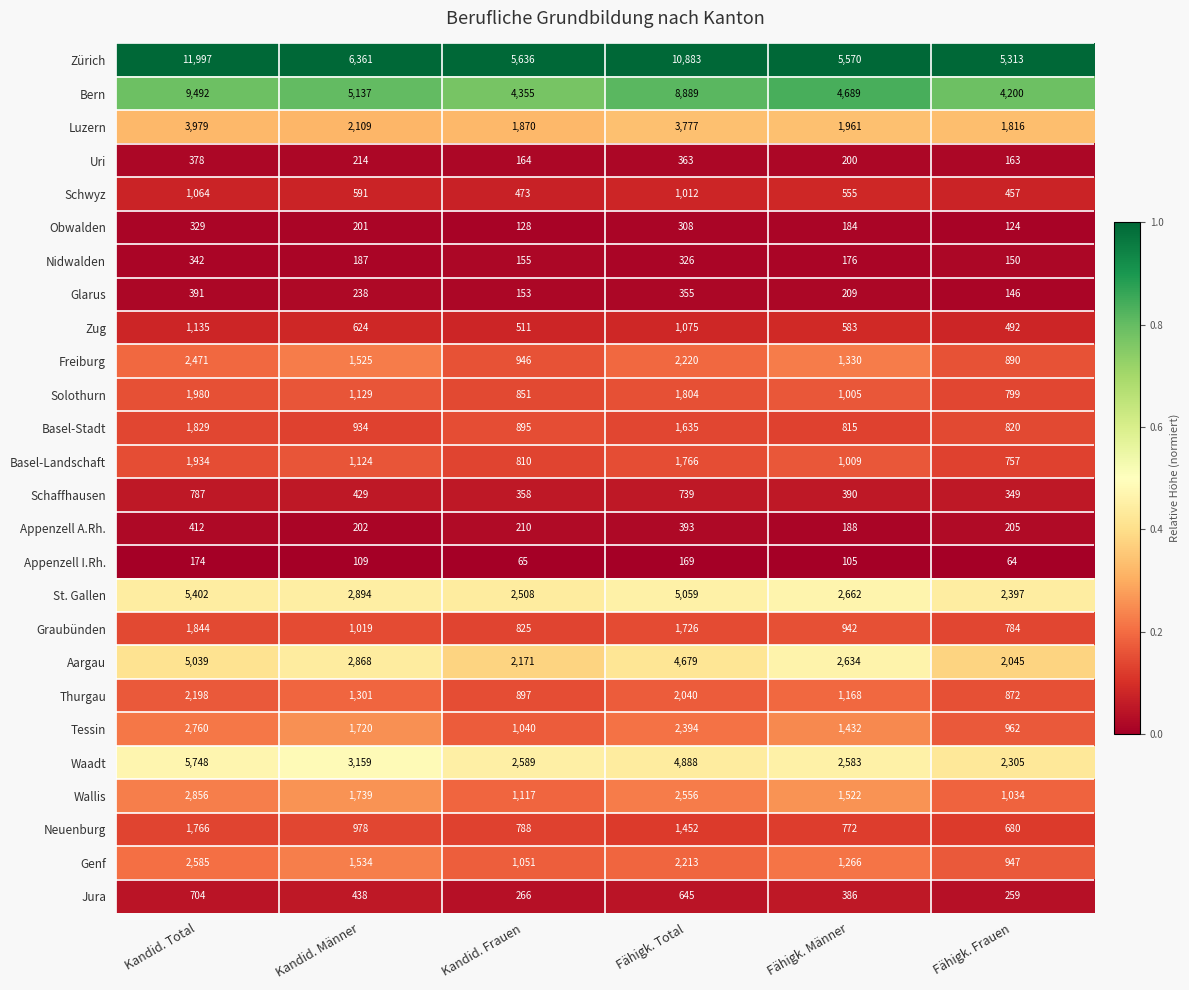

Where is Luzern nearest to the value 2897?

Kandid. Männer